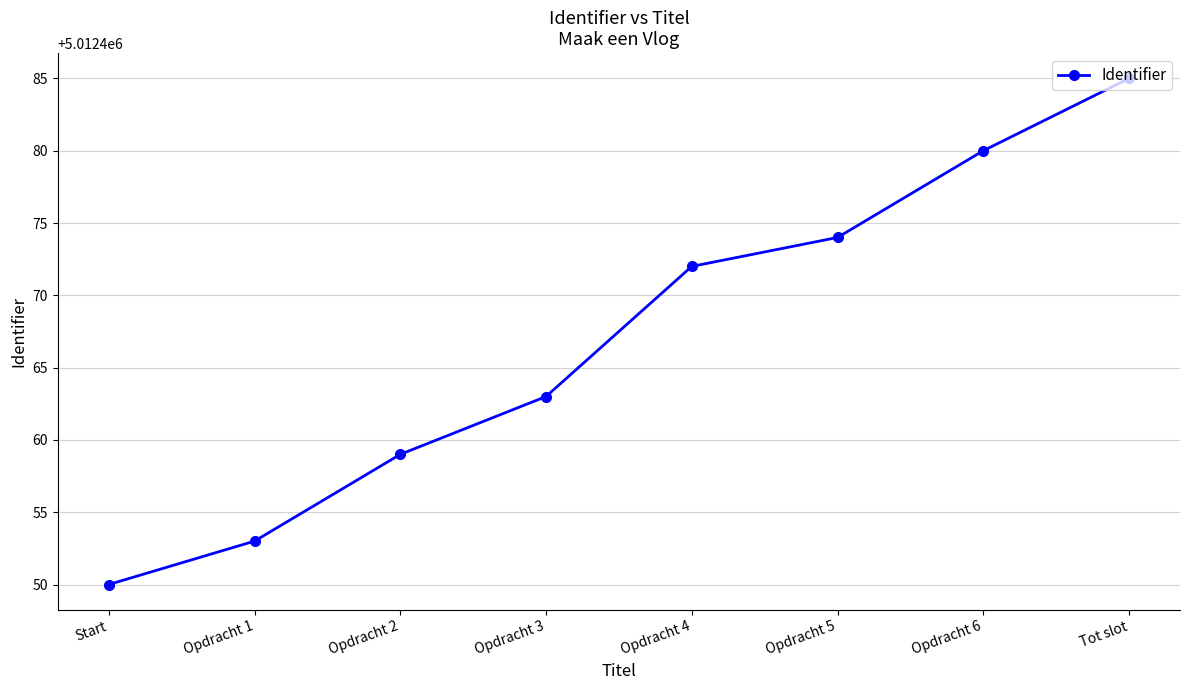

What is the approximate value at Opdracht 3?

5012463